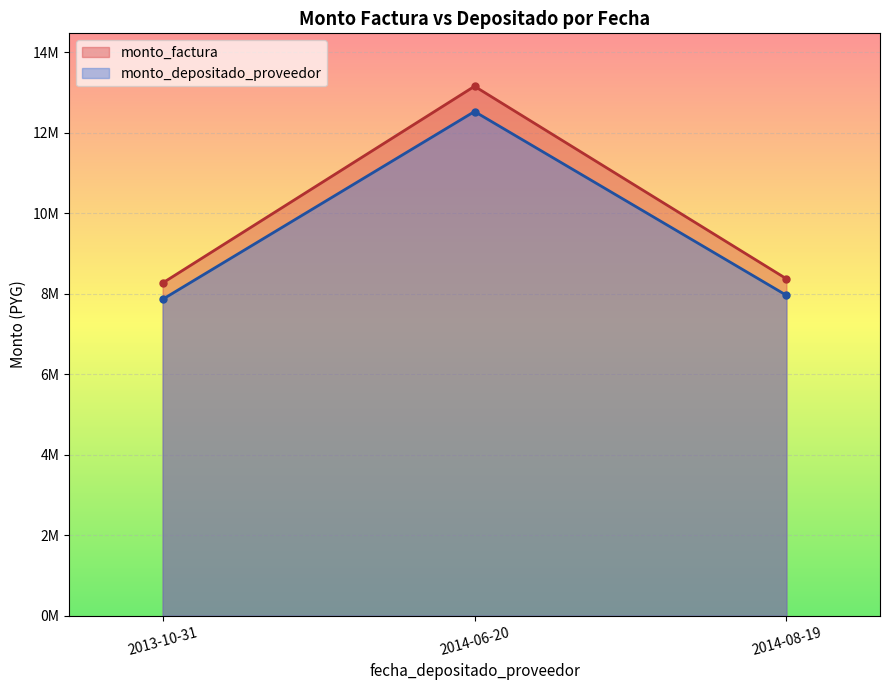

List the series in order of their peak value, highest first.

monto_factura, monto_depositado_proveedor